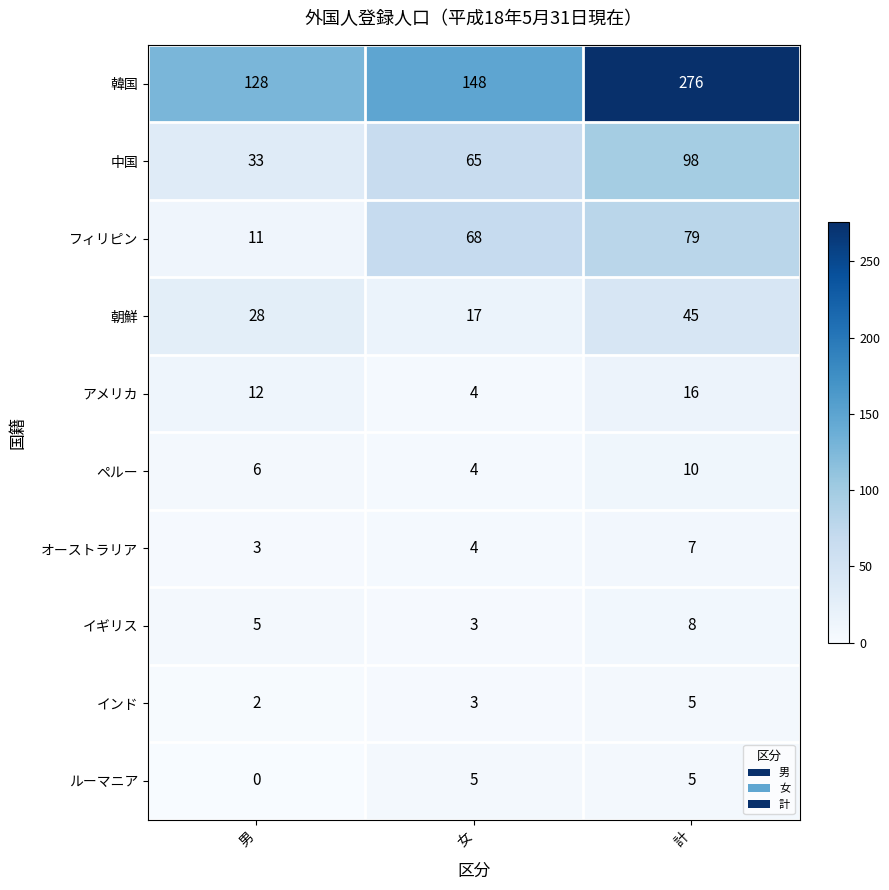

At which label is ルーマニア closest to 2?

男